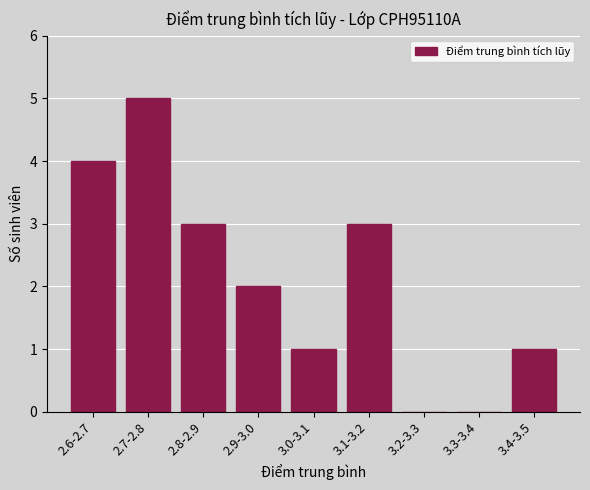

Reading left to right, what are all the values shown in this chart?

2.6-2.7=4	2.7-2.8=5	2.8-2.9=3	2.9-3.0=2	3.0-3.1=1	3.1-3.2=3	3.2-3.3=0	3.3-3.4=0	3.4-3.5=1